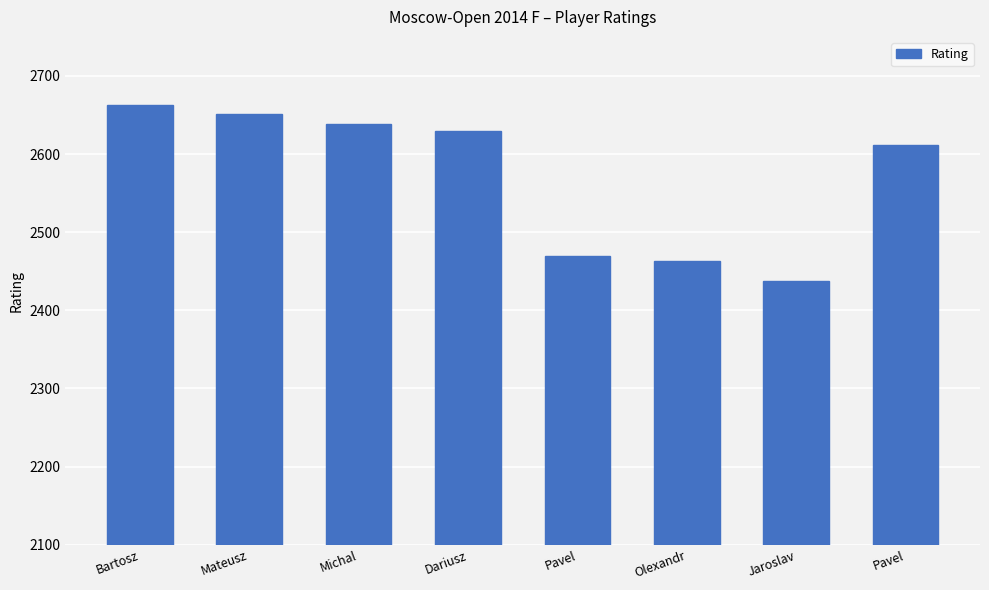

Count the number of categories in the chart.

8